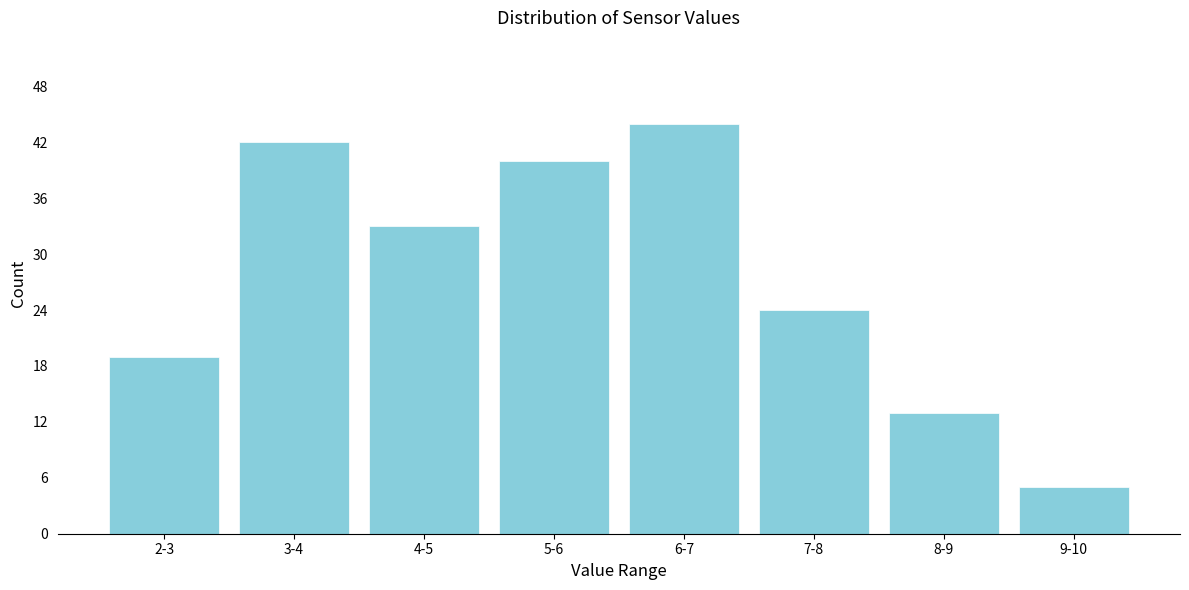

Reading left to right, extract all data points from this chart.

19	42	33	40	44	24	13	5